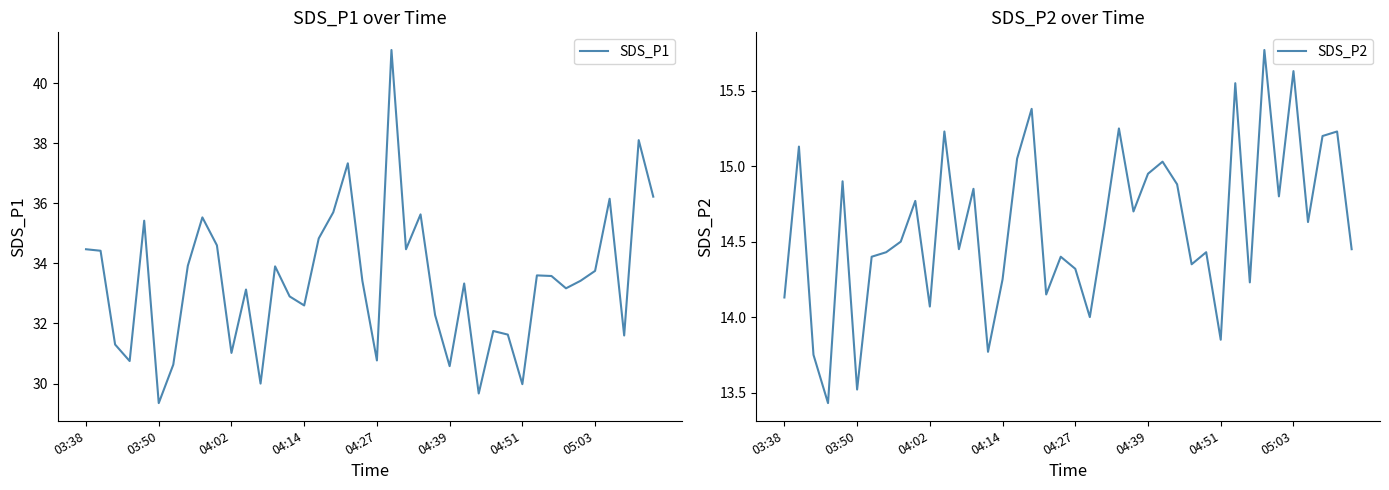

What is the lowest value of the SDS_P1 series?

29.4